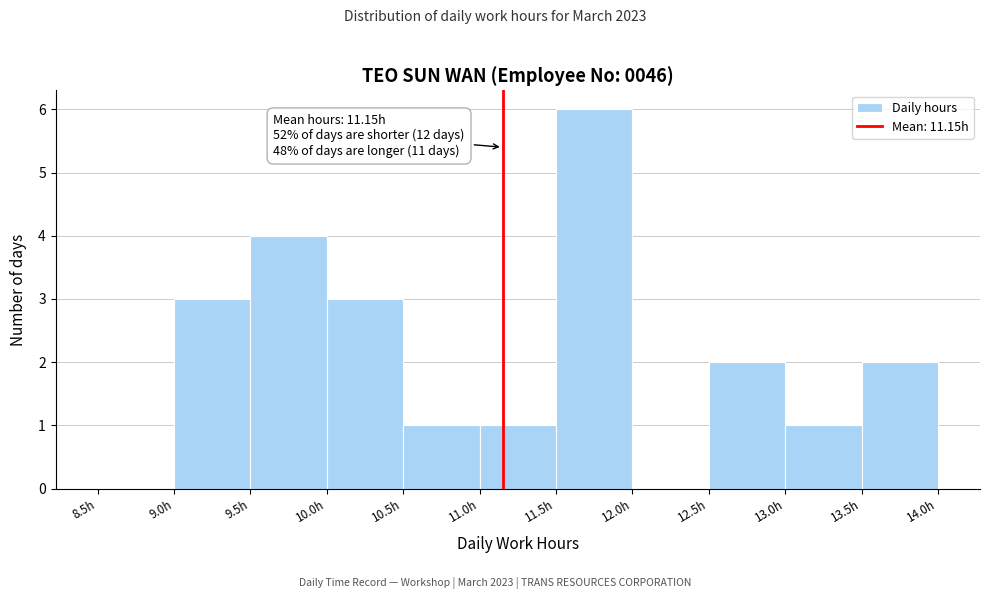

Over which range of the x-axis is the bar tallest?

11.5 to 12.0